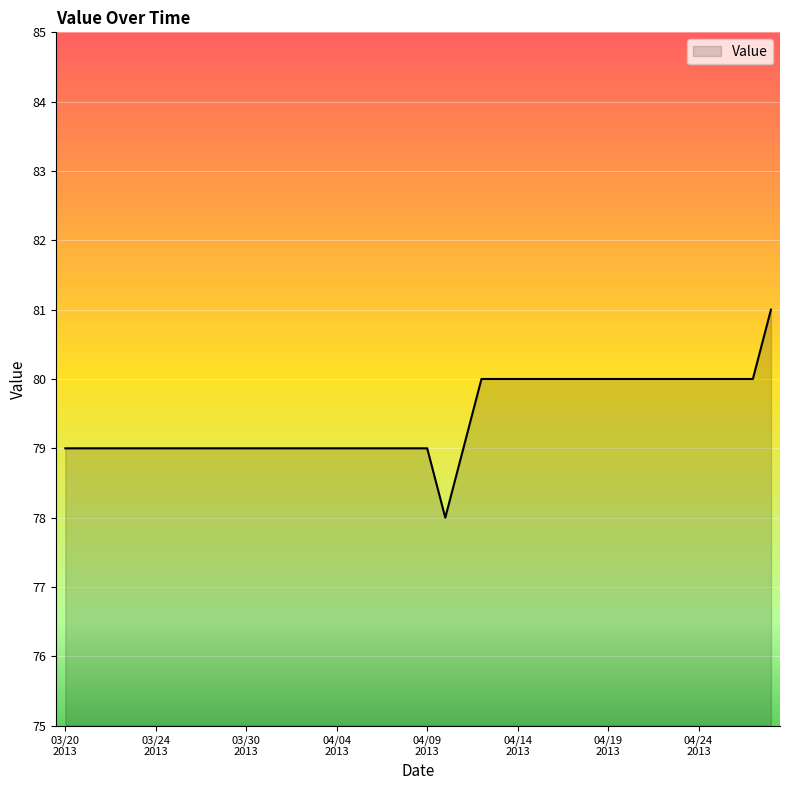

What is the maximum value shown in the chart?

81